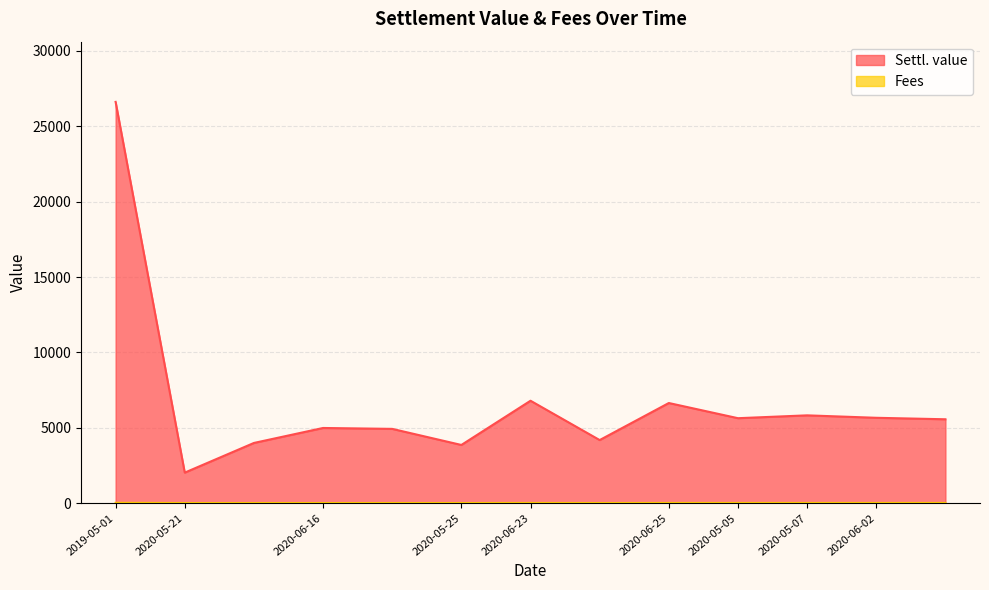

What is the average value of the Fees series?

18.4